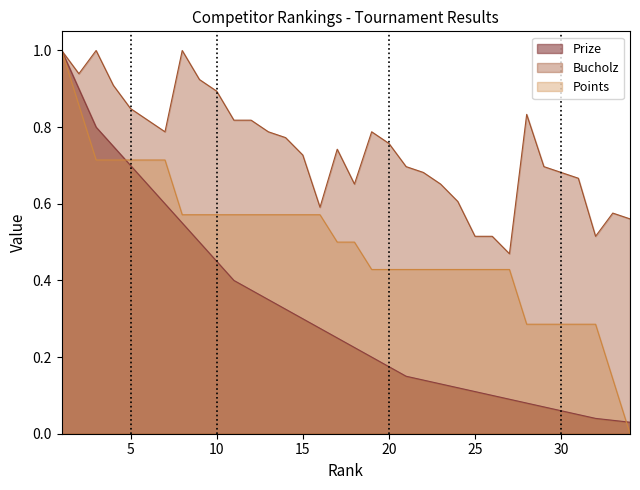

Reading right to left, transcribe all the data shown in this chart.

Prize: 0.0	0.0	0.0	0.1	0.1	0.1	0.1	0.1	0.1	0.1	0.1	0.1	0.1	0.1	0.2	0.2	0.2	0.2	0.3	0.3	0.3	0.3	0.4	0.4	0.5	0.5	0.6	0.6	0.7	0.7	0.8	0.8	0.9	1.0
Bucholz: 0.6	0.6	0.5	0.7	0.7	0.7	0.8	0.5	0.5	0.5	0.6	0.7	0.7	0.7	0.8	0.8	0.7	0.7	0.6	0.7	0.8	0.8	0.8	0.8	0.9	0.9	1.0	0.8	0.8	0.8	0.9	1.0	0.9	1.0
Points: 0.0	0.1	0.3	0.3	0.3	0.3	0.3	0.4	0.4	0.4	0.4	0.4	0.4	0.4	0.4	0.4	0.5	0.5	0.6	0.6	0.6	0.6	0.6	0.6	0.6	0.6	0.6	0.7	0.7	0.7	0.7	0.7	0.9	1.0